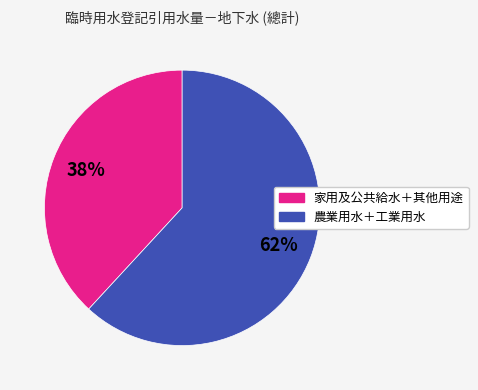

To the nearest percent, what is the average slice percentage?

50%